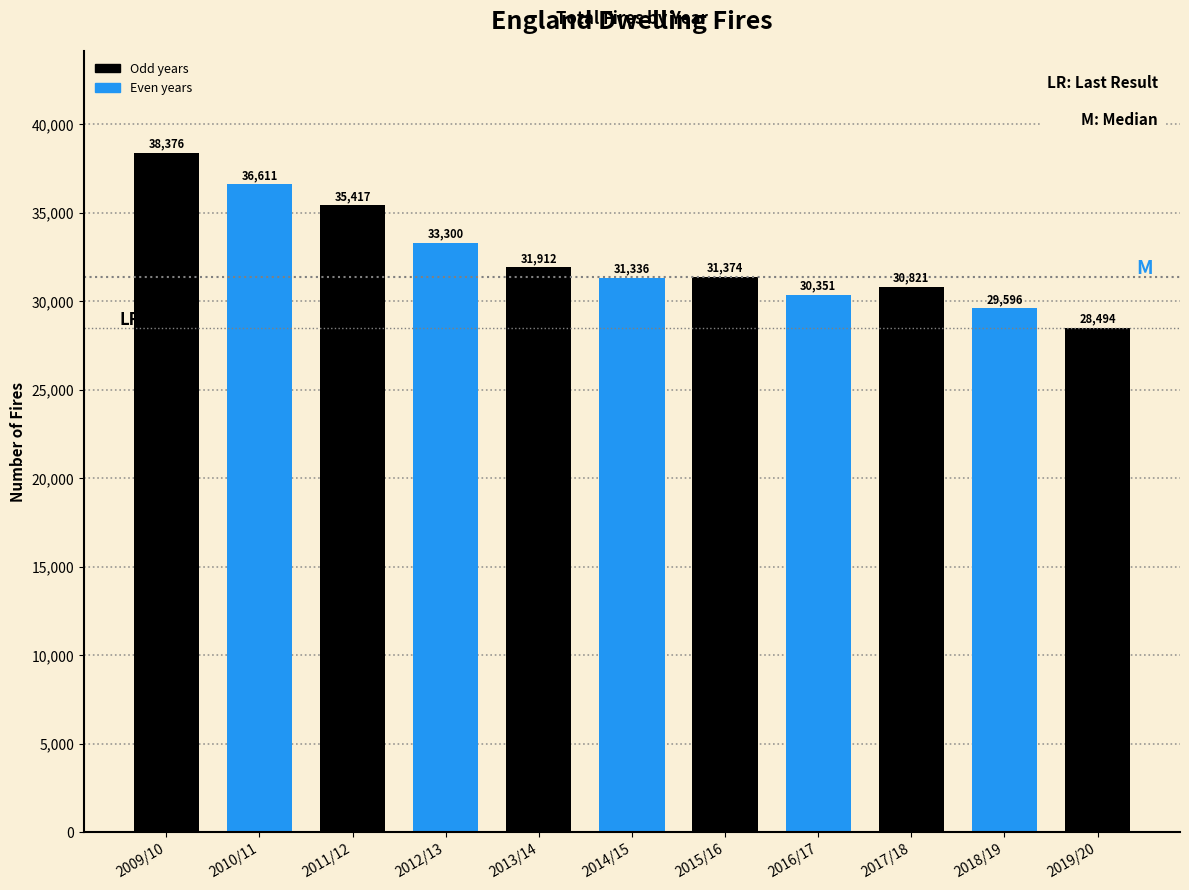

Reading left to right, what are all the values shown in this chart?

38376	36611	35417	33300	31912	31336	31374	30351	30821	29596	28494